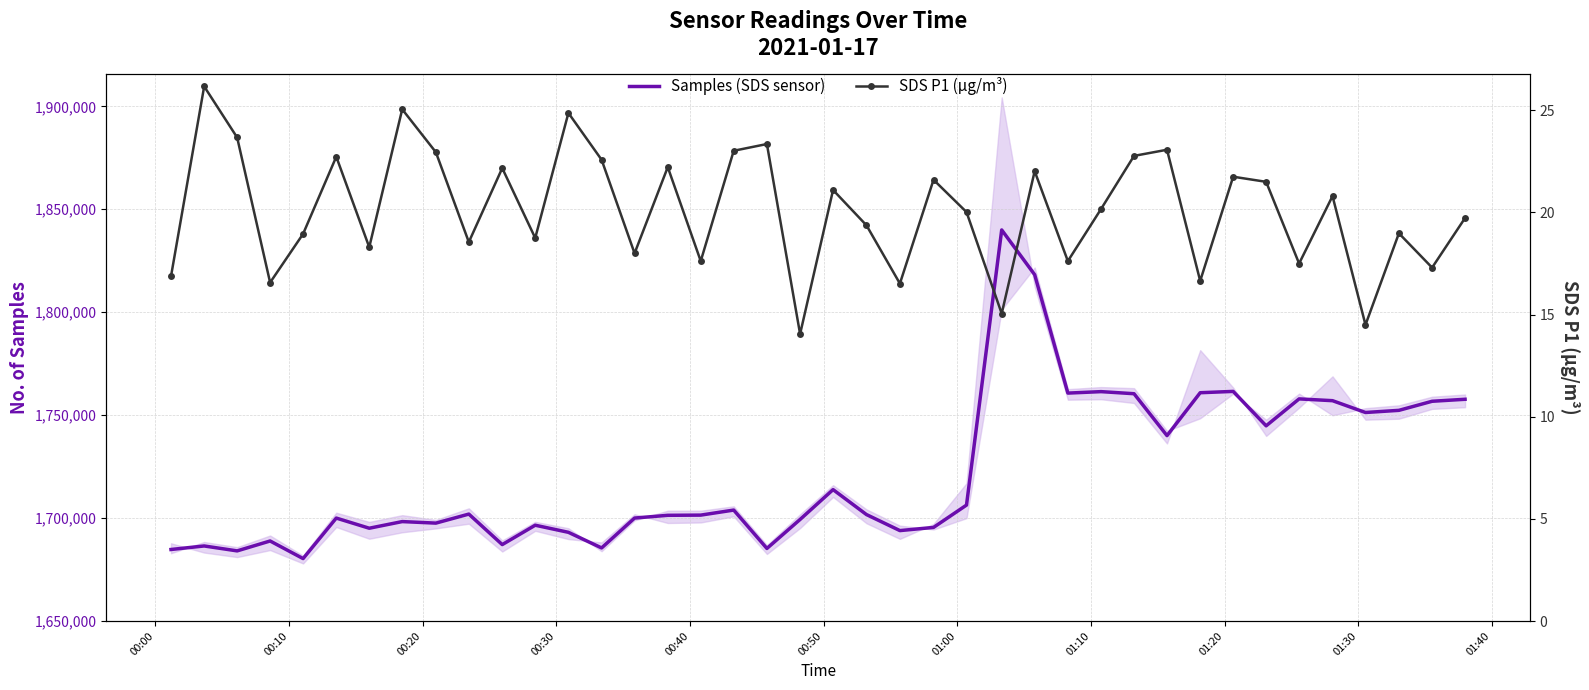

How many values in the Samples (SDS sensor) series are below 1701709?

20